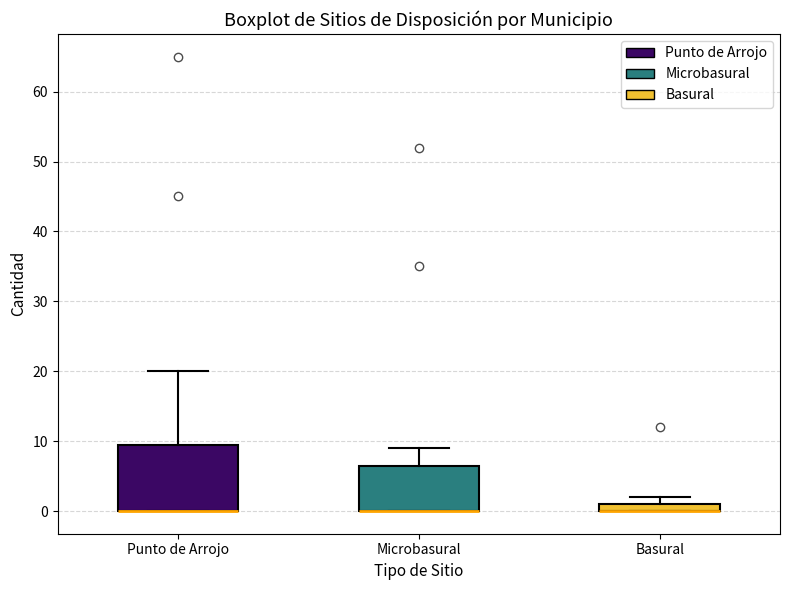

Where does the upper whisker of the box for Microbasural end on the y-axis? The values are not printed on the chart, so give them approximately, as read against the axis.

9